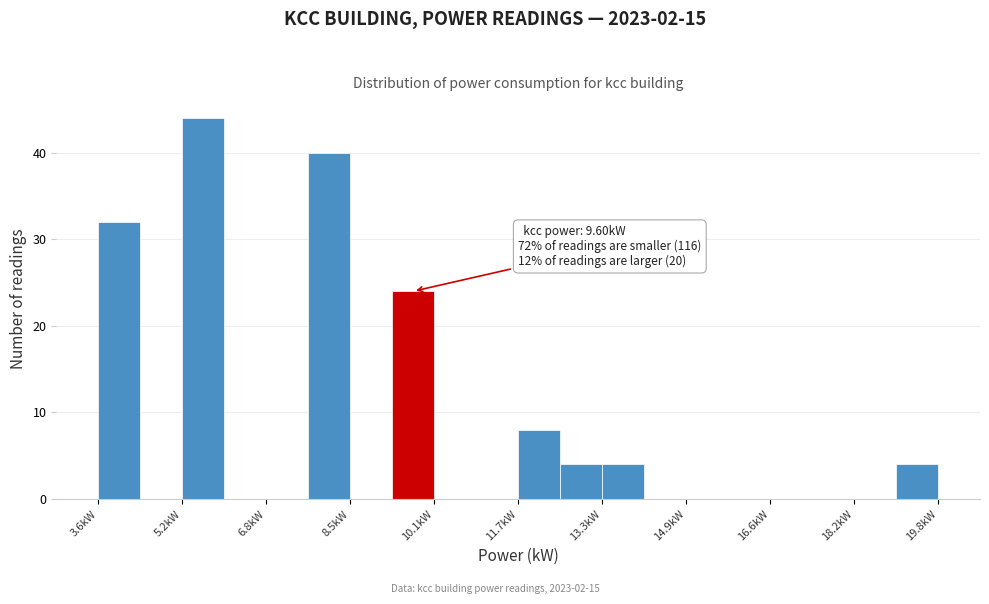

Which range on the x-axis has the tallest bar?

5.2 to 6.0